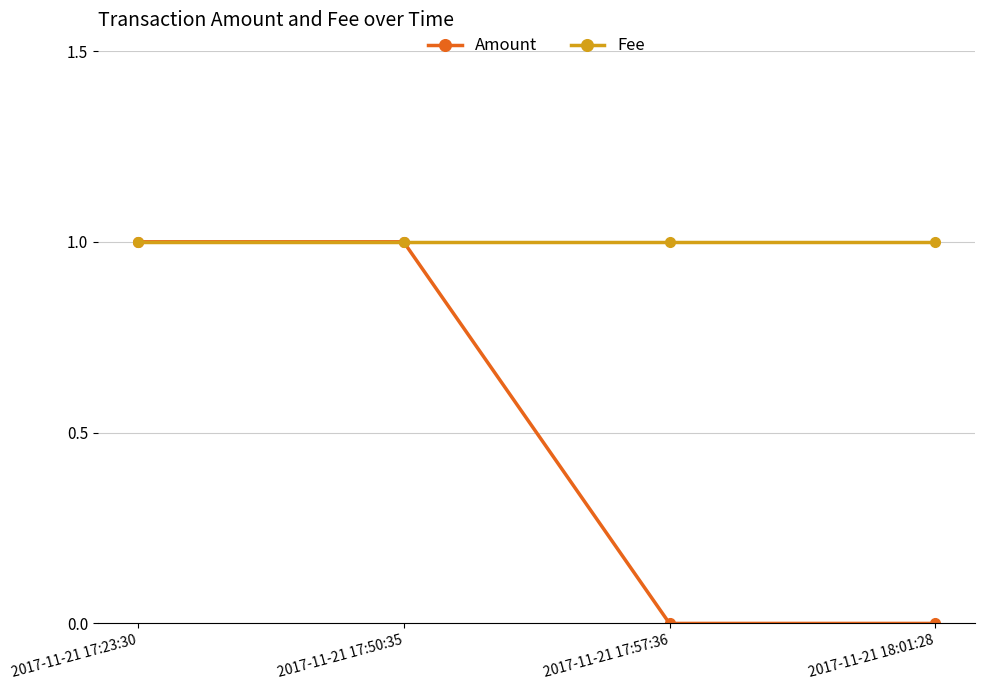

What is the label of the 3rd point from the right?

2017-11-21 17:50:35